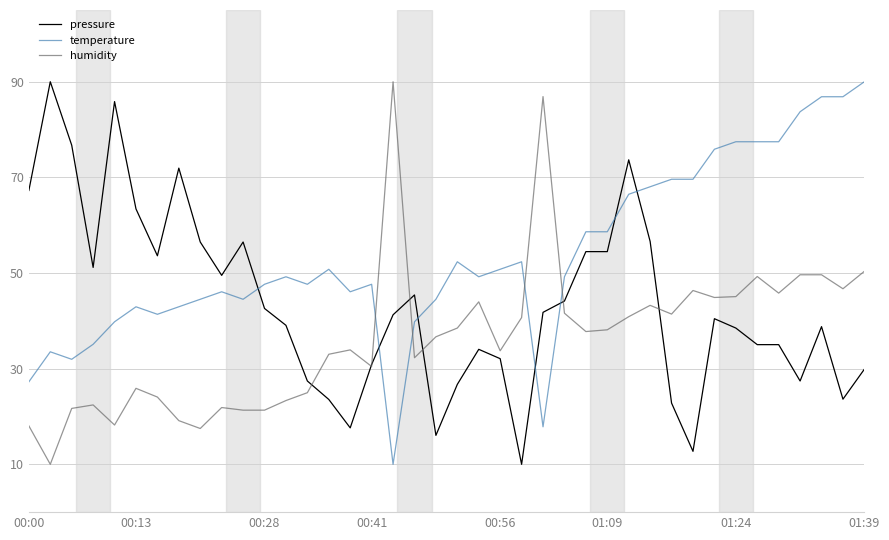

Which series has the largest total across all categories?

temperature